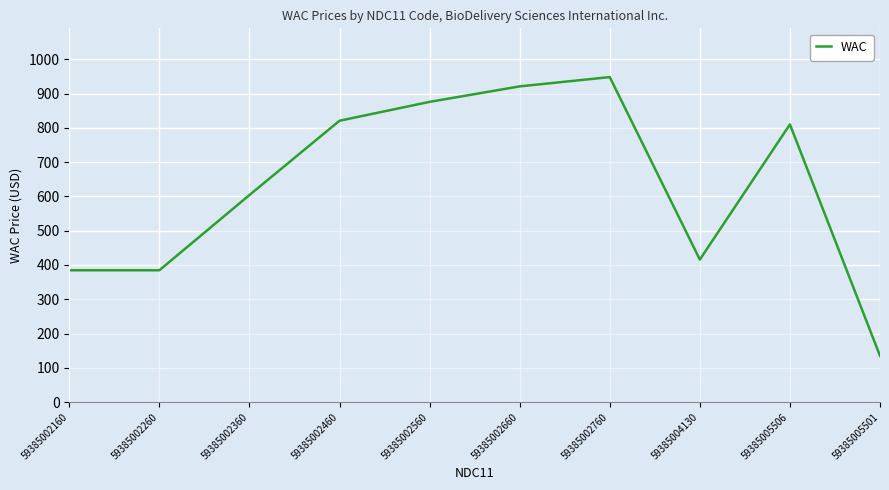

Where is the first local maximum?

59385002760